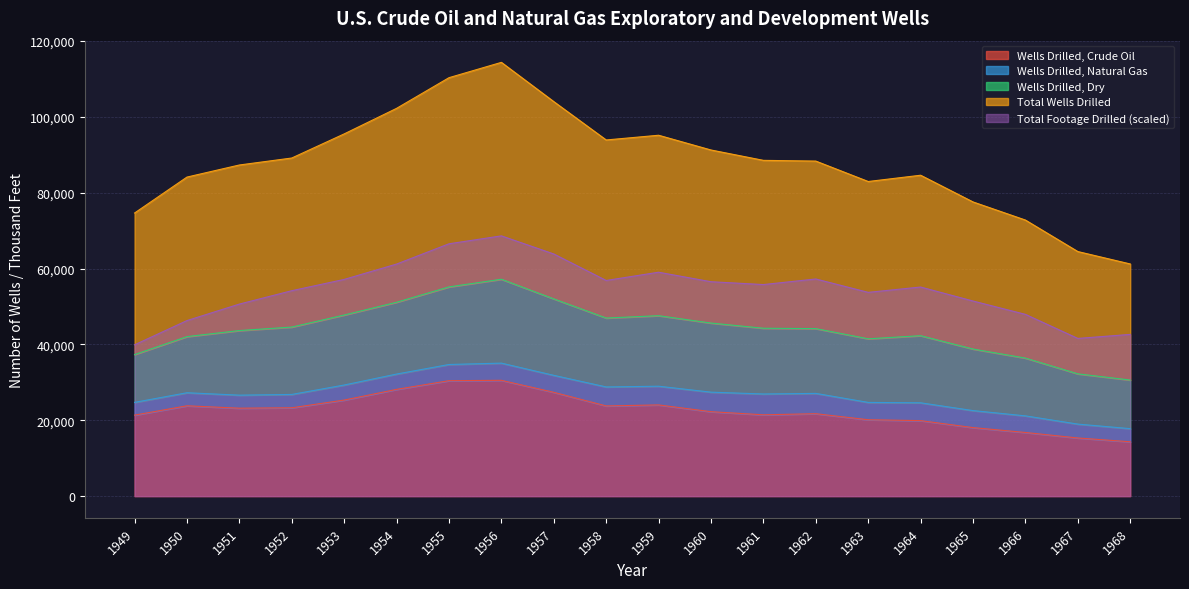

The Wells Drilled, Dry series shows 120479.0 at 1956. True or false?

False